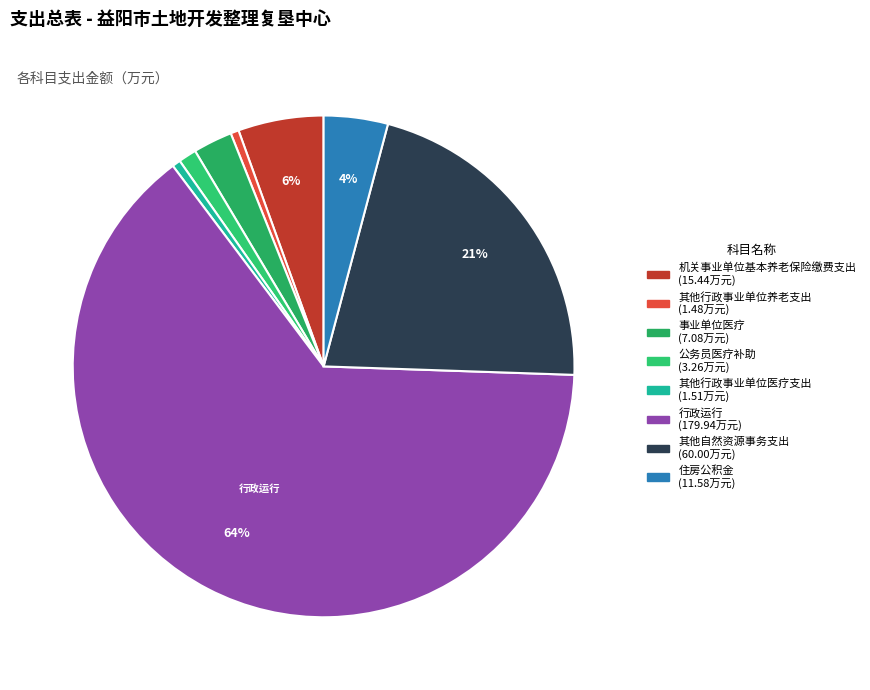

How many segments does this pie chart have?

8